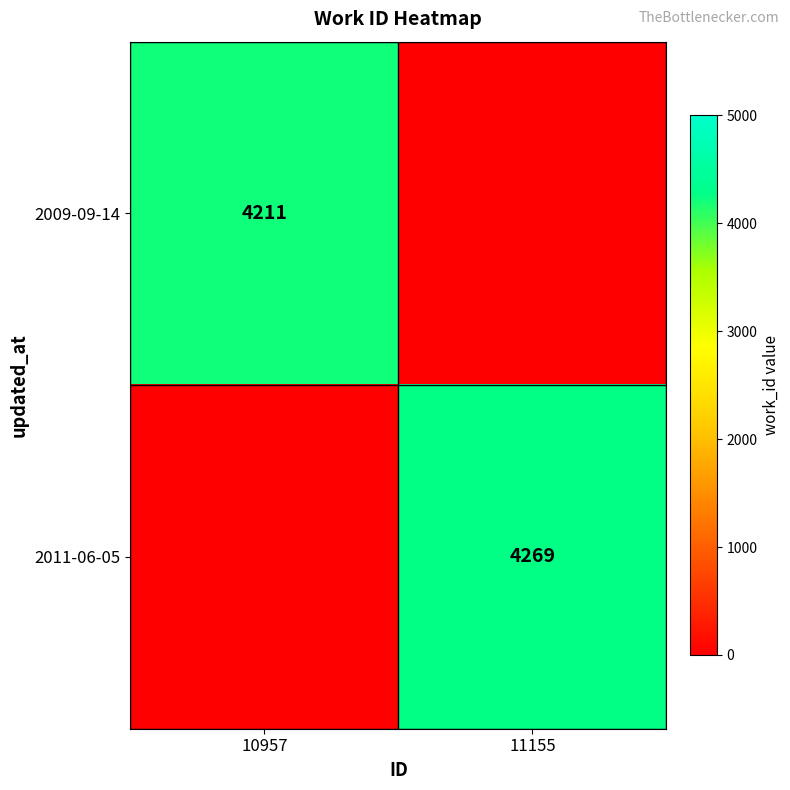

What is the greatest value displayed?

4269